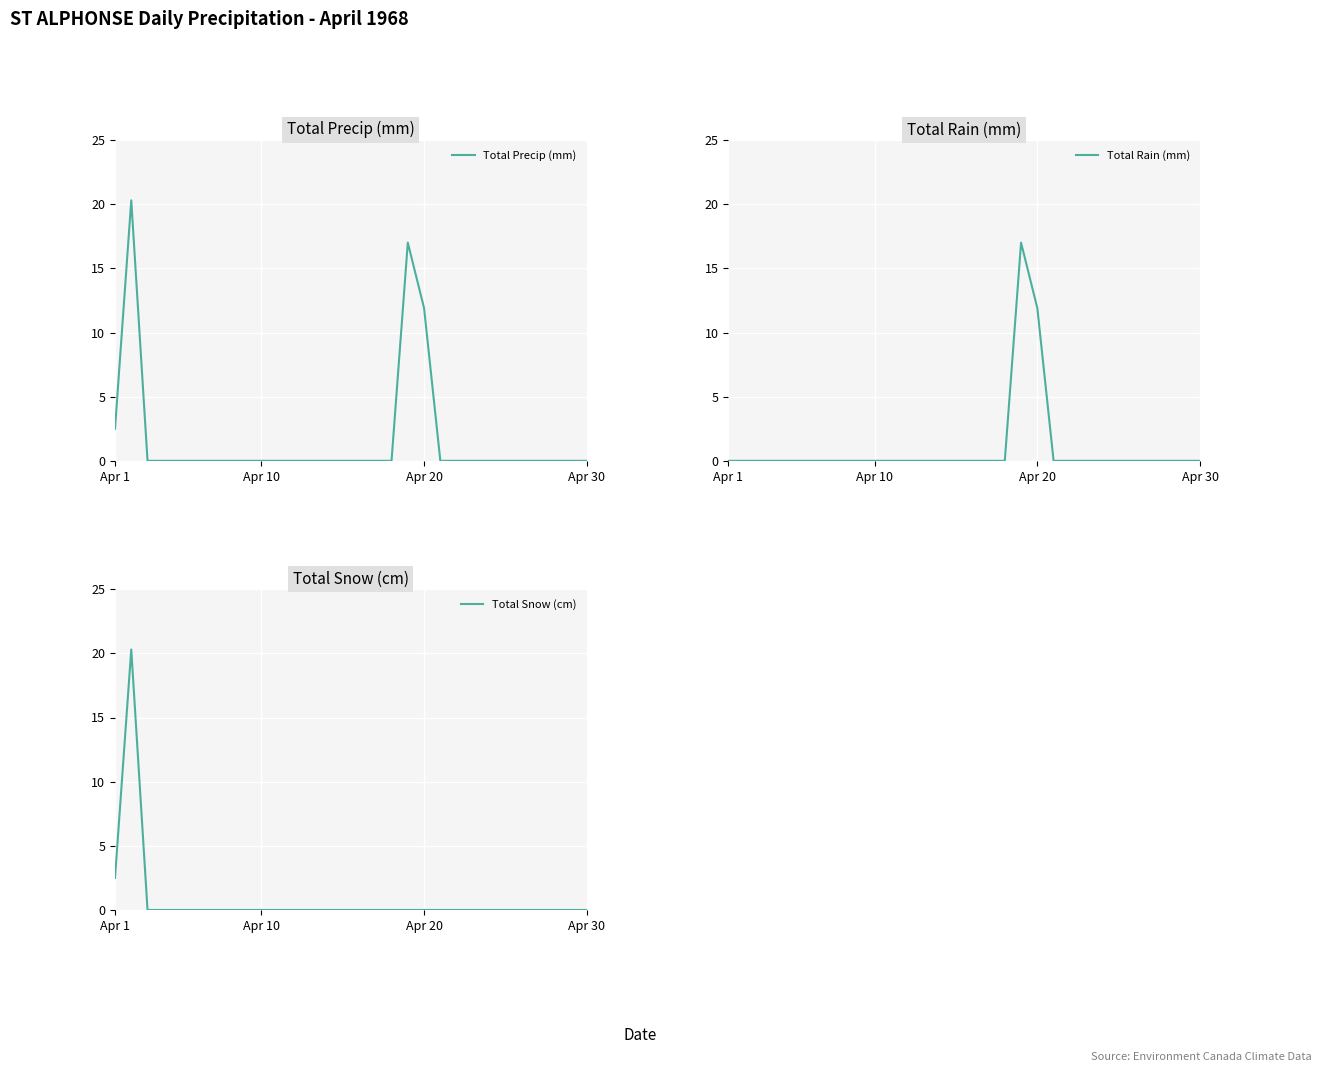

What is the sum of all Total Rain (mm) values?

28.9